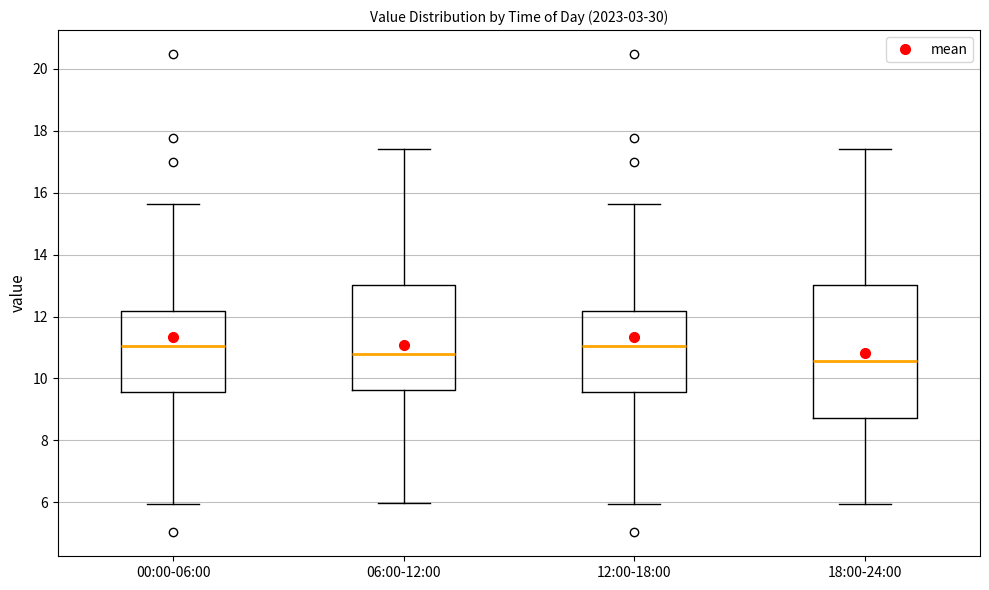

Where is the upper edge of the box for 06:00-12:00 on the y-axis? The values are not printed on the chart, so give them approximately, as read against the axis.

13.0